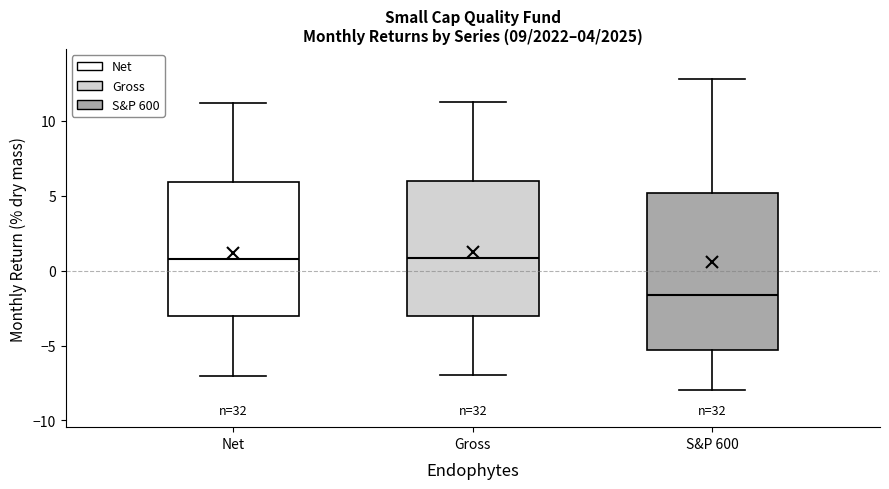

Which box has the lowest median line?

S&P 600